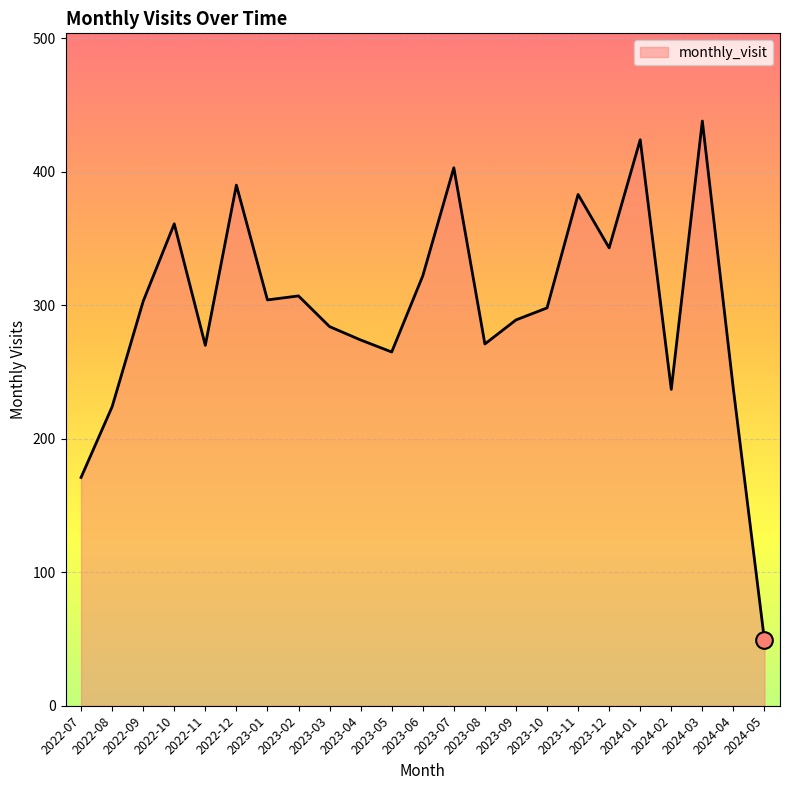

What is the minimum value shown in the chart?

49